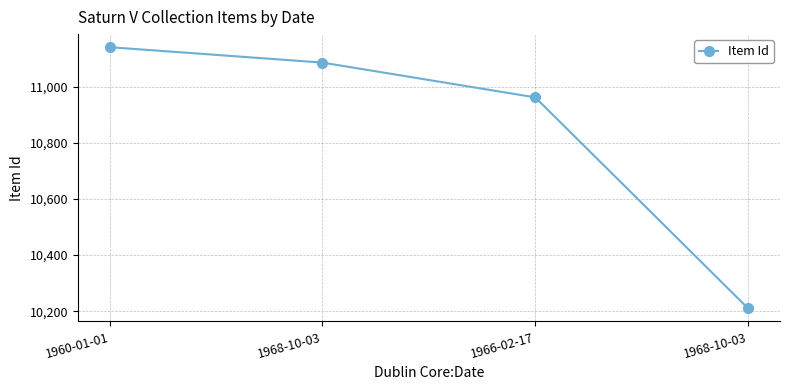

True or false: the data has more than 2 interior local peaks.

False